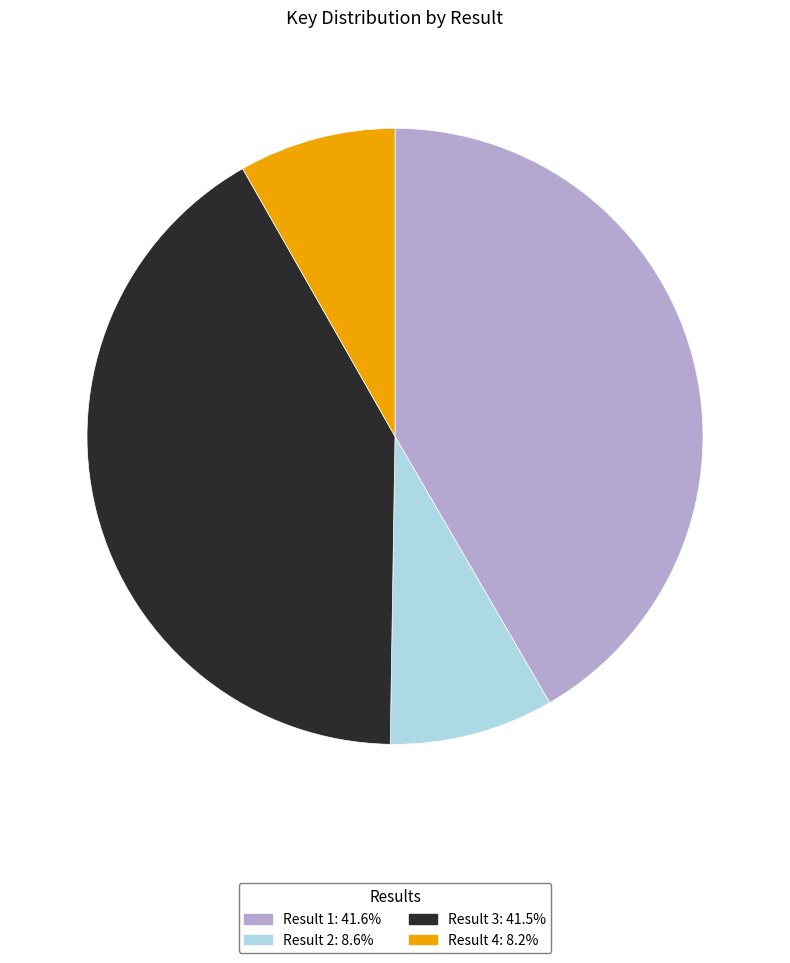

Is there a majority slice in this chart?

No